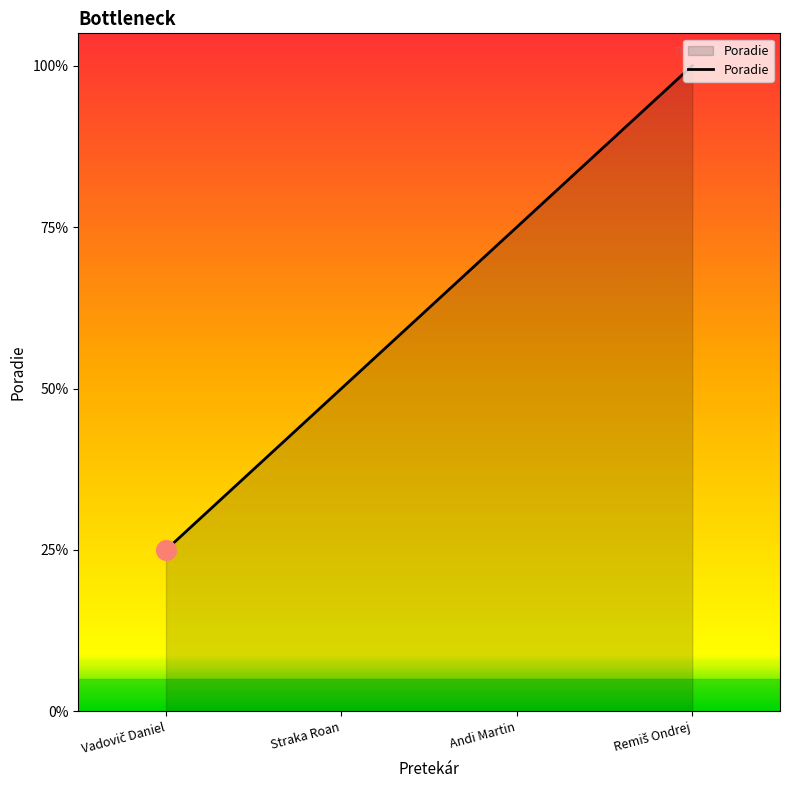

Approximately how many times larger is the value at Vadovič Daniel compared to Andi Martin?

0.3